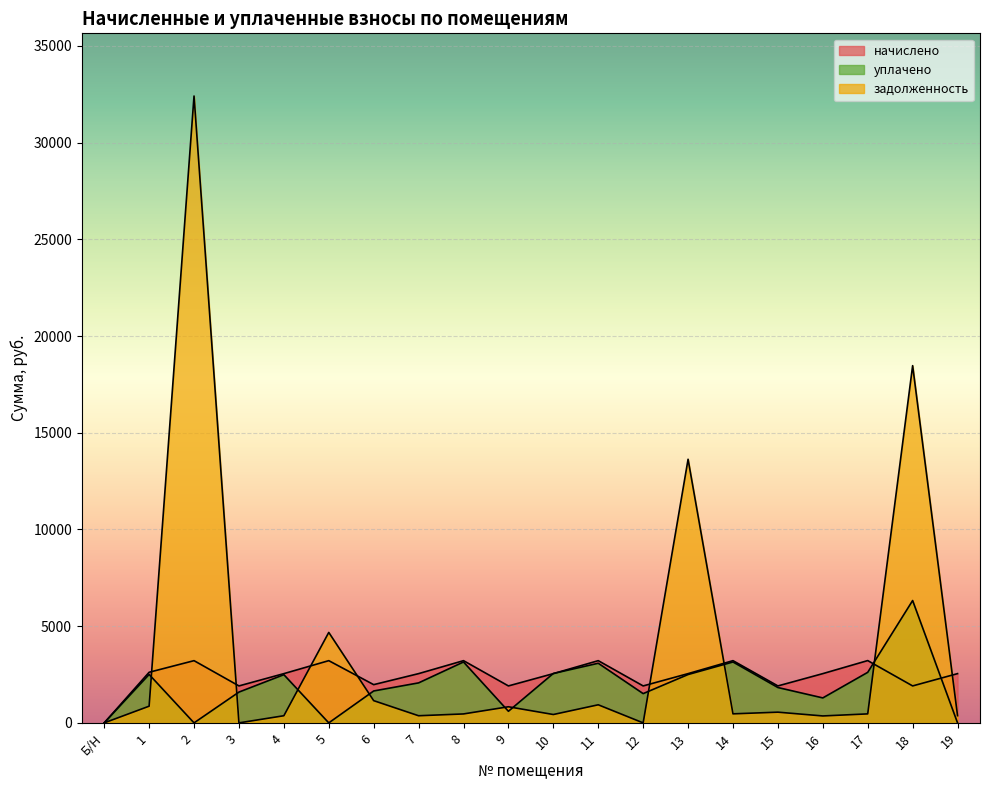

At which category is the sum across all series the highest?

2